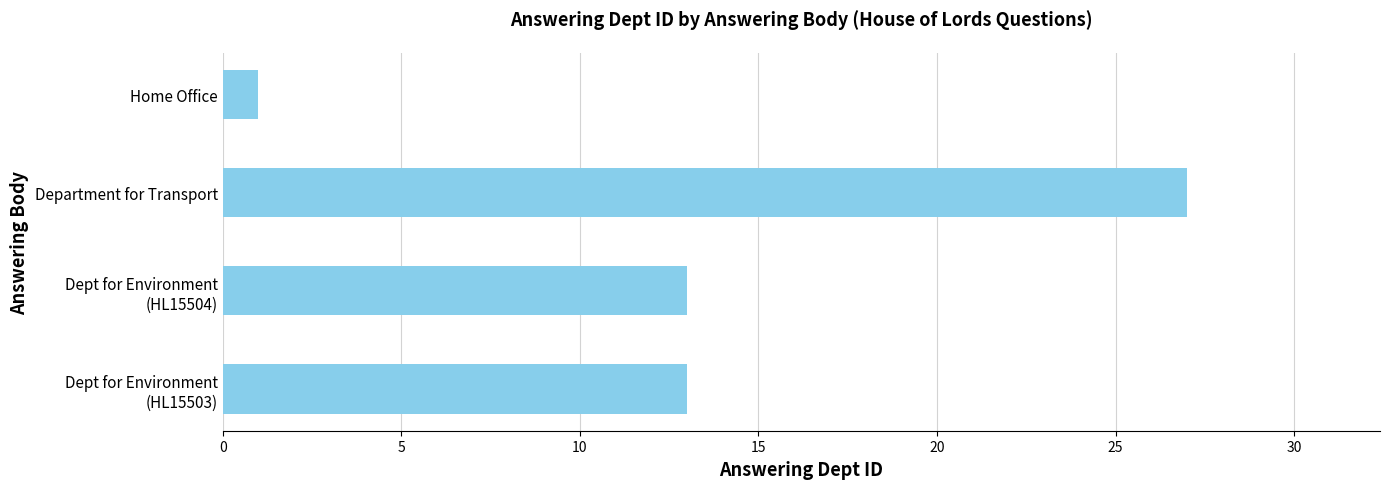

What is the average value?

14